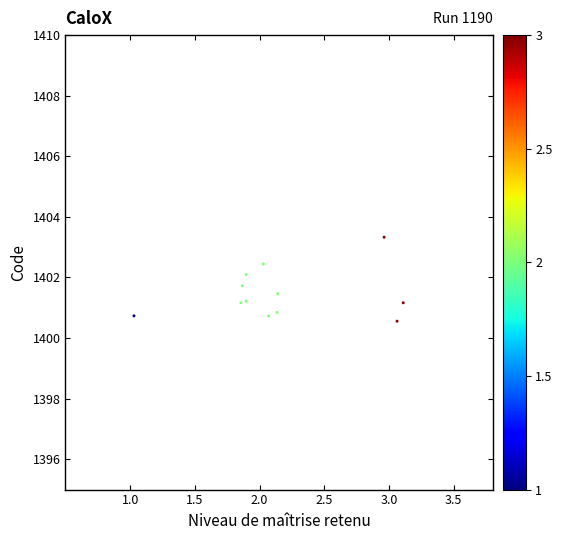

What is the average X value?

2.2